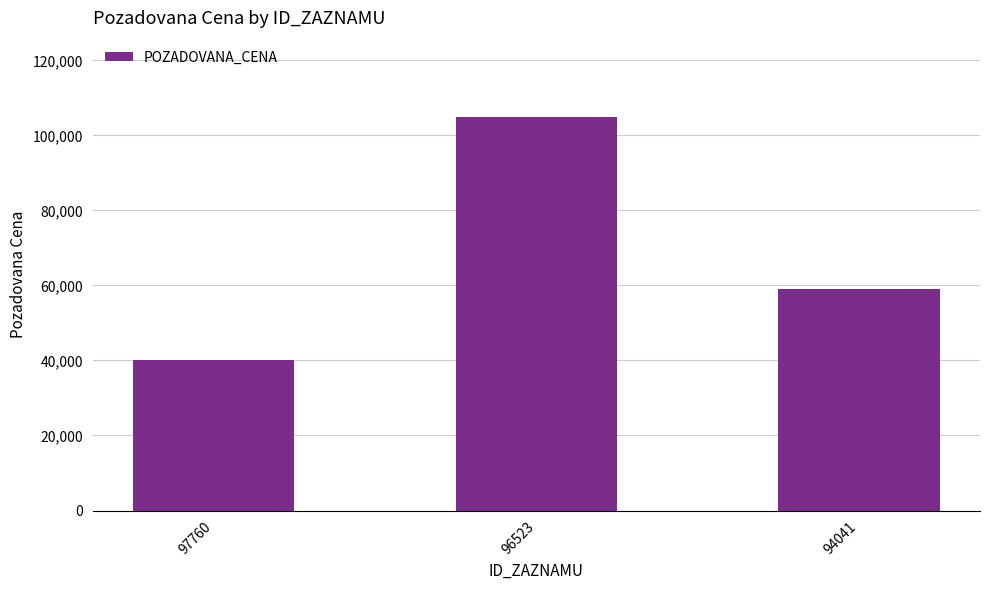

Reading left to right, extract all data points from this chart.

97760=40000	96523=105000	94041=59000